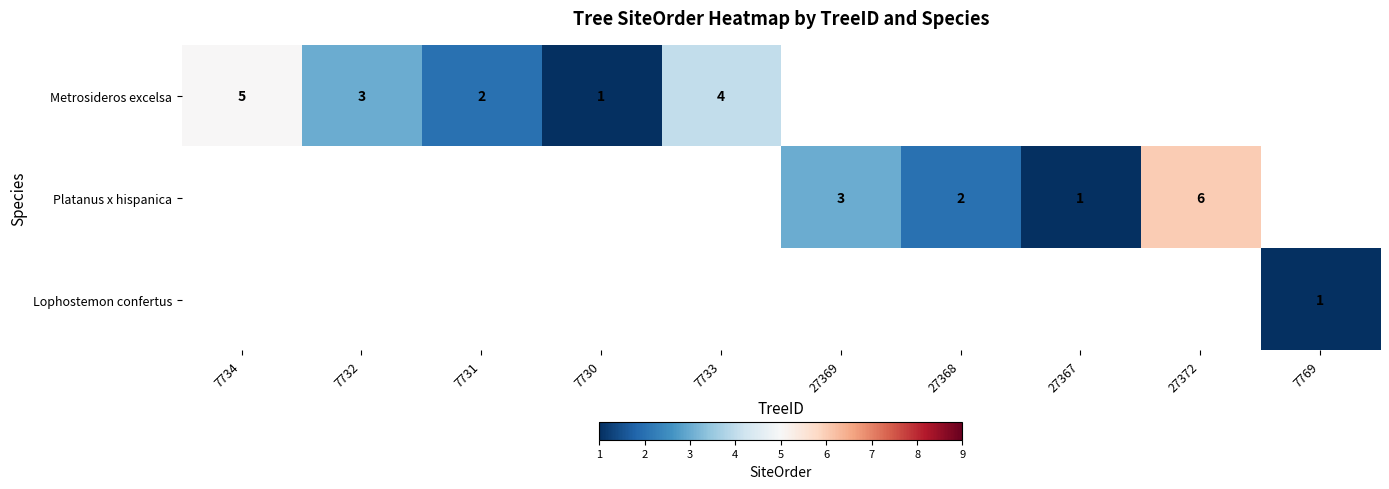

The Lophostemon confertus series shows 0.5 at 7769. True or false?

False